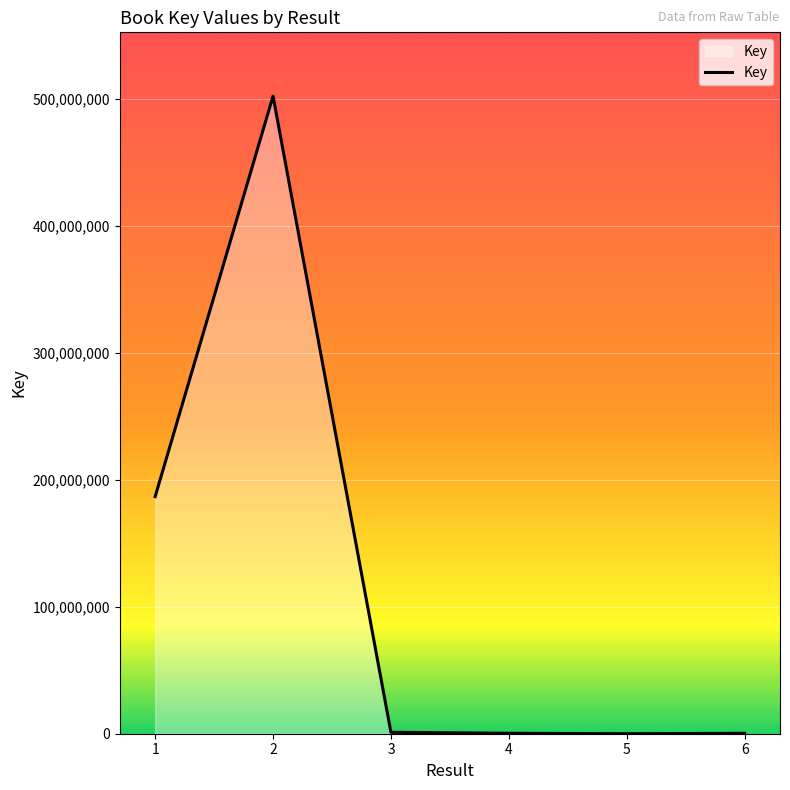

What is the average value?

115075540